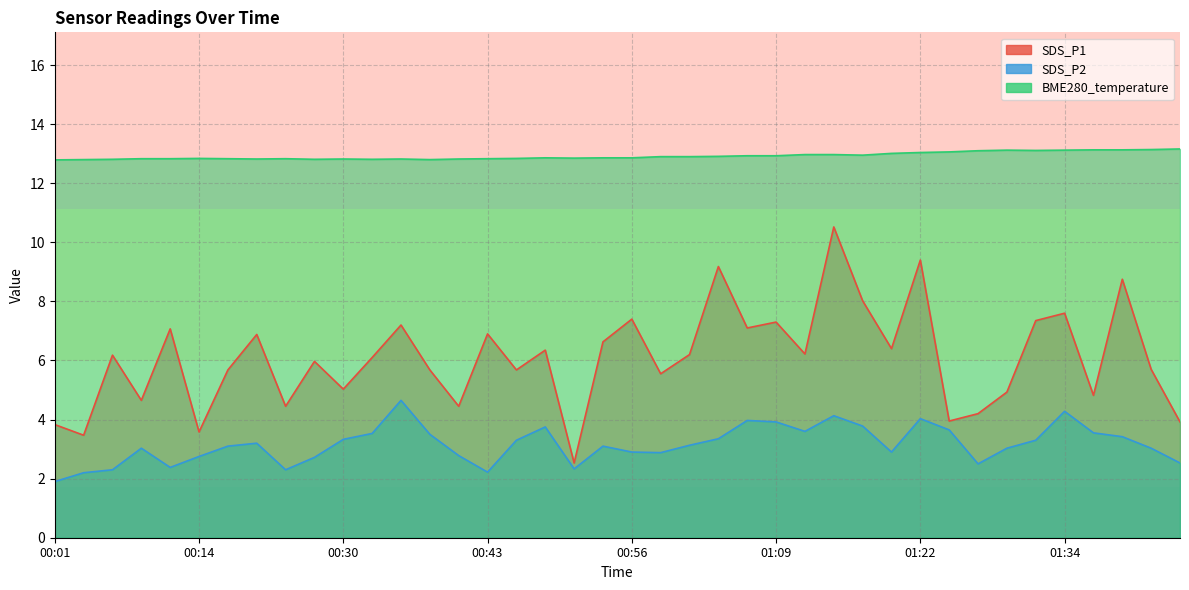

True or false: SDS_P2 and SDS_P1 intersect in this chart.

False